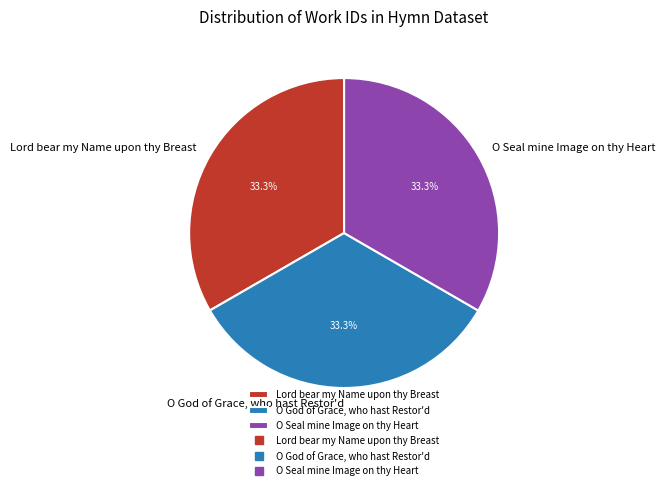

To the nearest percent, what portion does Lord bear my Name upon thy Breast represent?

33%